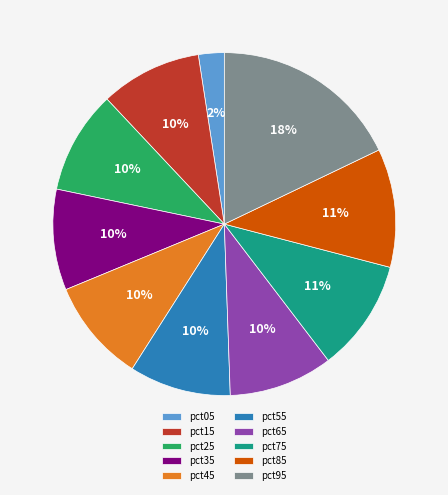

Is pct75 the majority of the pie?

No